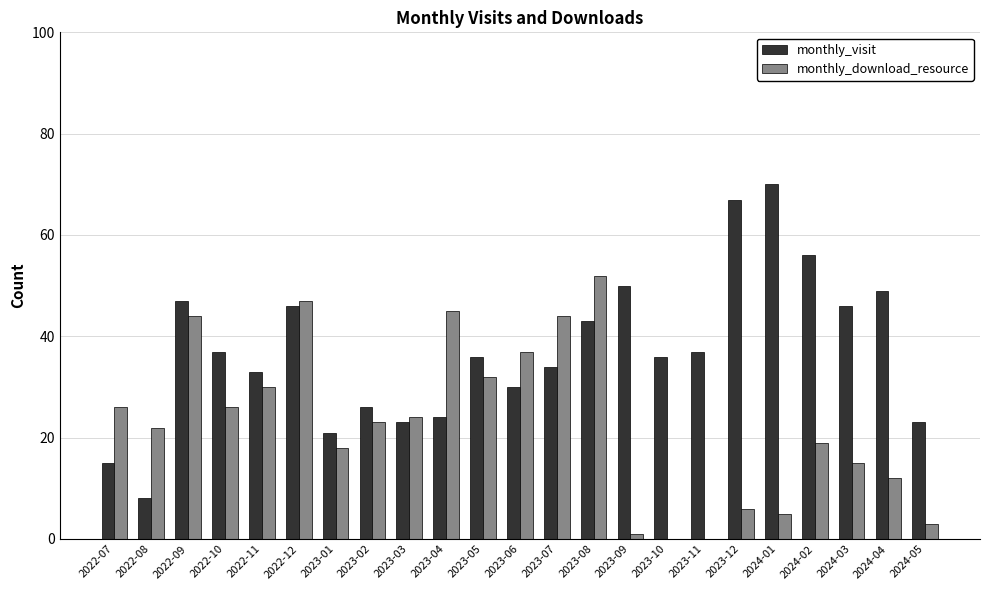

What is the spread (max minus min) of values at 2023-05?

4